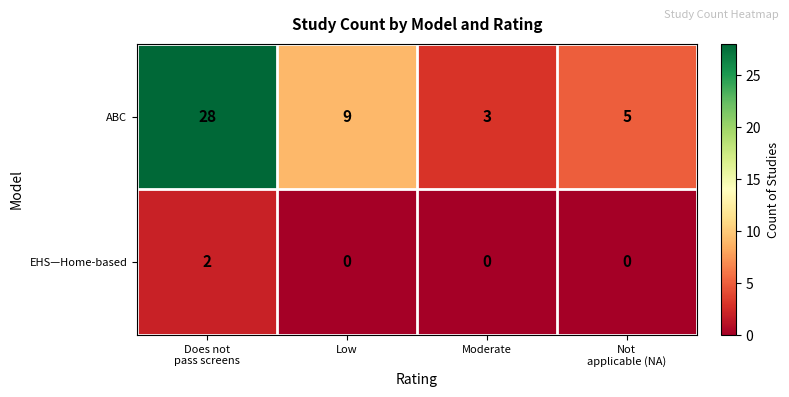

True or false: ABC has a value of 9 at Low.

True